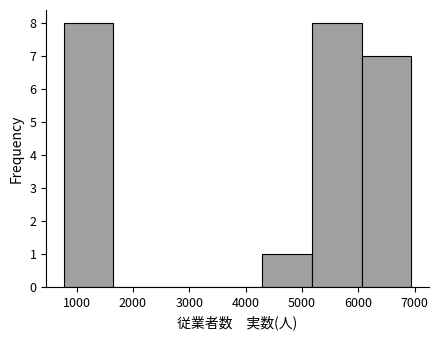

Reading left to right, list every bar in this chart as the range it spans on the x-axis followed by its height. Neither the bar edges nor the heights are printed on the chart, so give them approximately, as read against the axes.

800 to 1700: 8
1700 to 2500: 0
2500 to 3400: 0
3400 to 4300: 0
4300 to 5200: 1
5200 to 6100: 8
6100 to 6900: 7